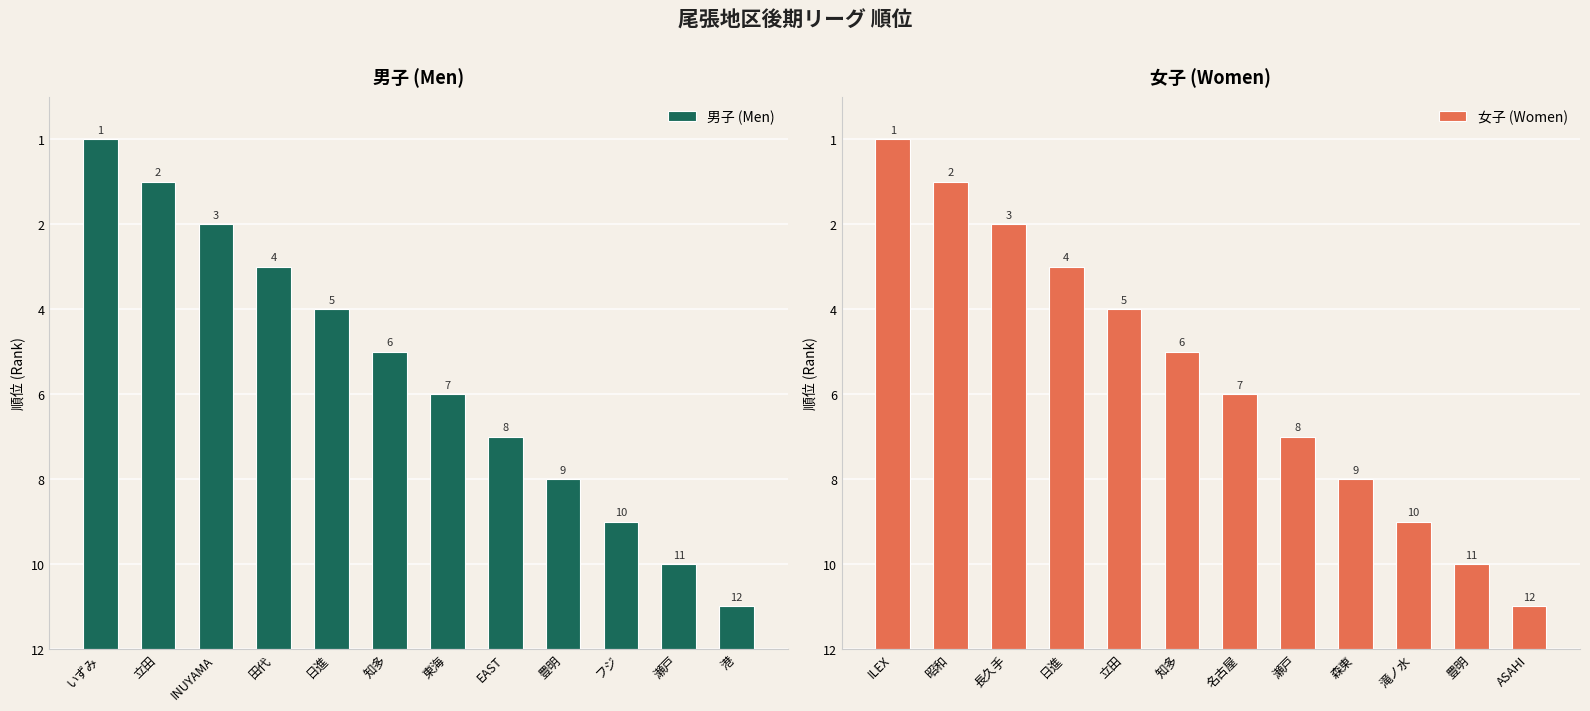

List the series in order of their peak value, lowest first.

男子 (Men), 女子 (Women)